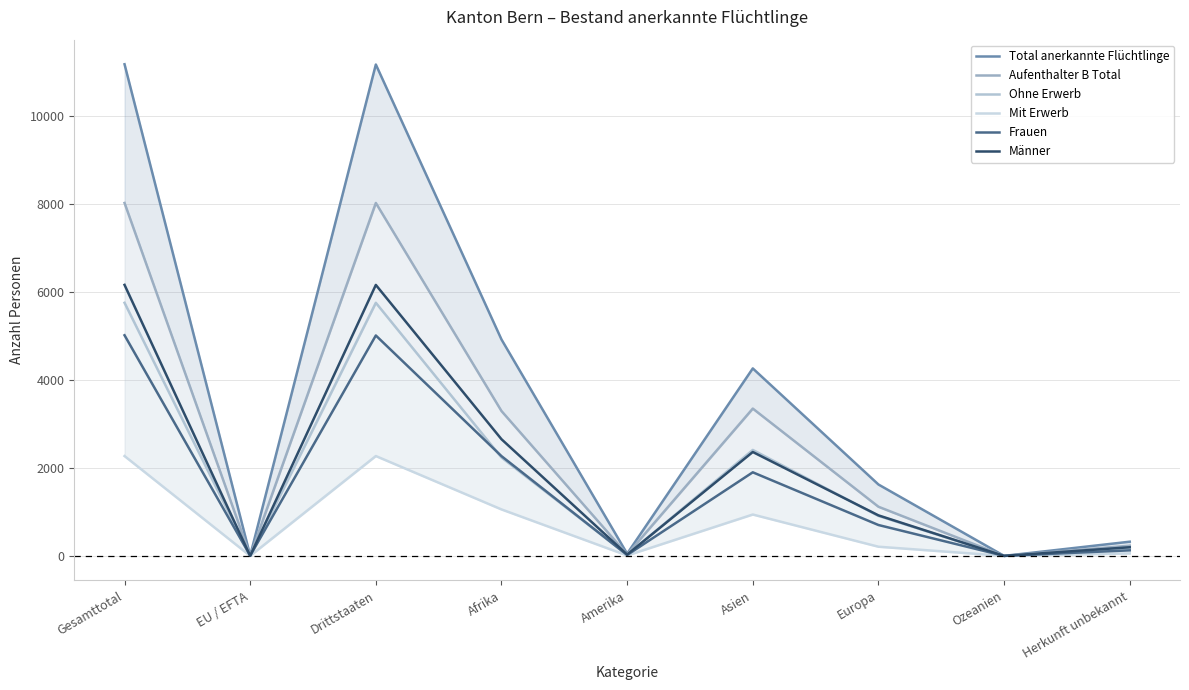

At which label does Aufenthalter B Total first exceed 1116?

Gesamttotal